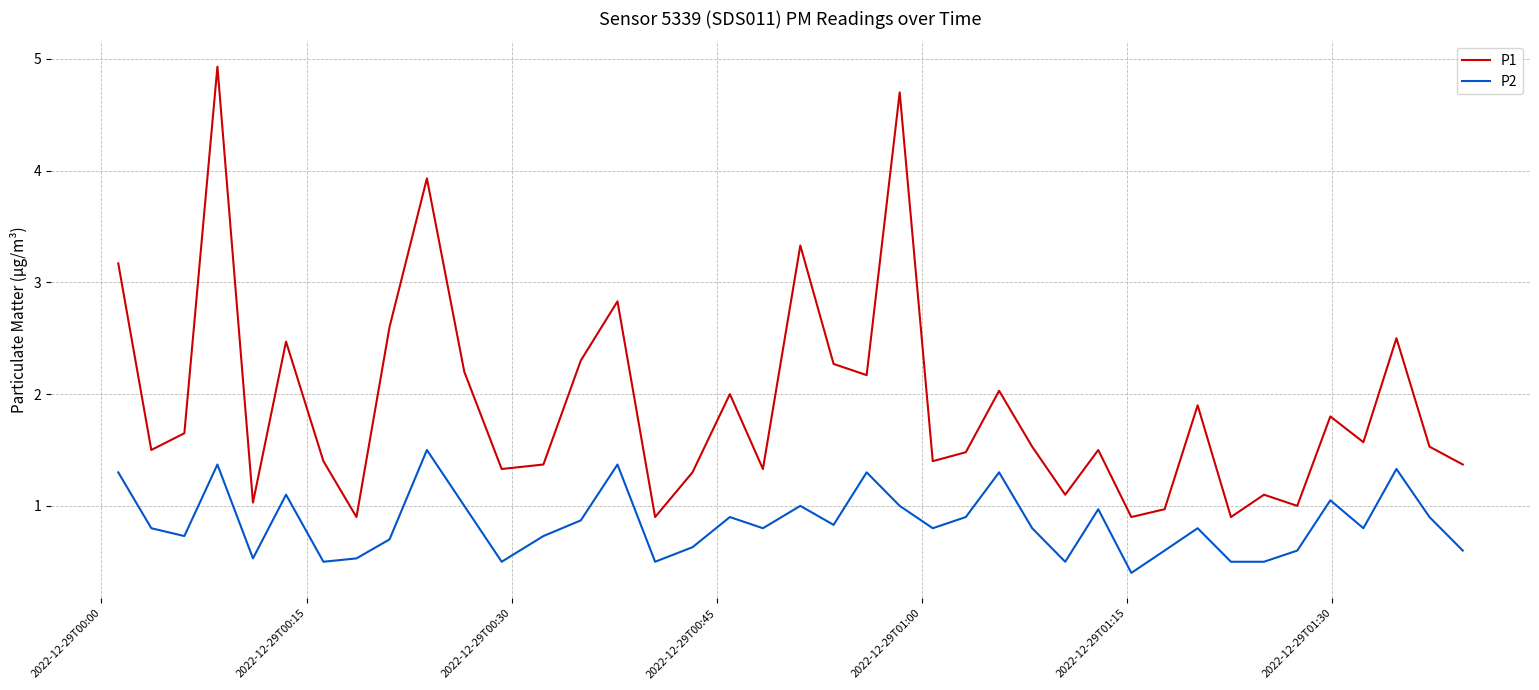

What is the difference between the maximum and minimum values in the P1 series?

4.0